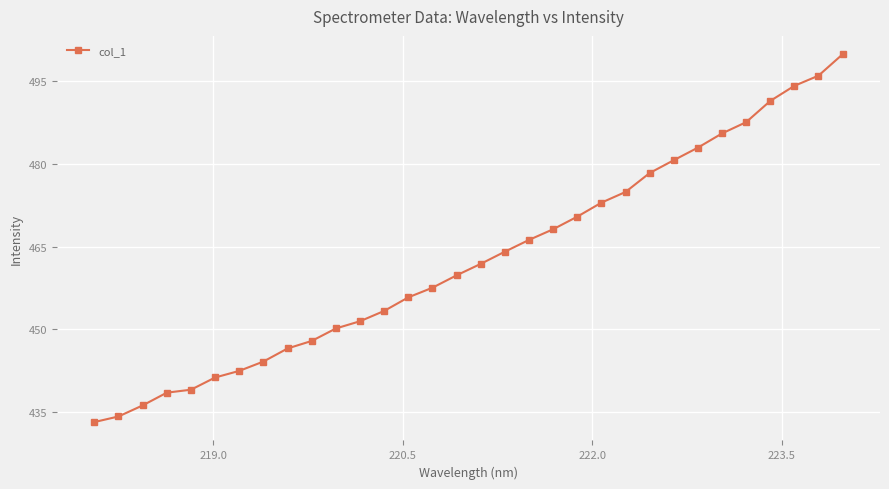

How many distinct data groups are displayed?

1